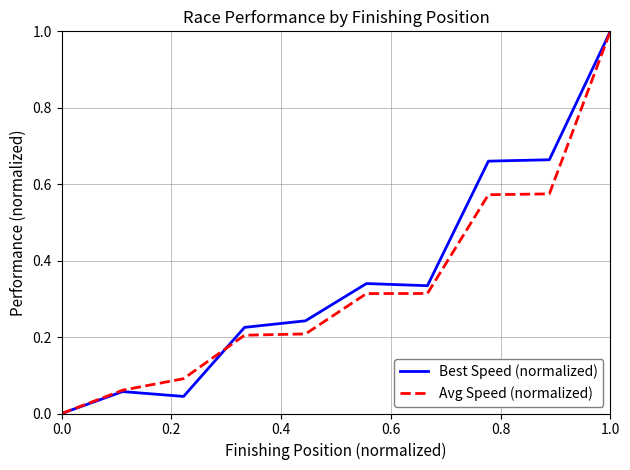

What is the maximum value shown in the chart?

1.0